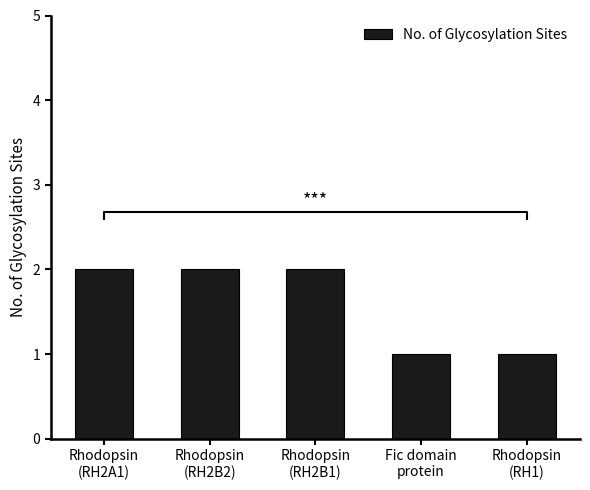

Read the value at Fic domain
protein.

1